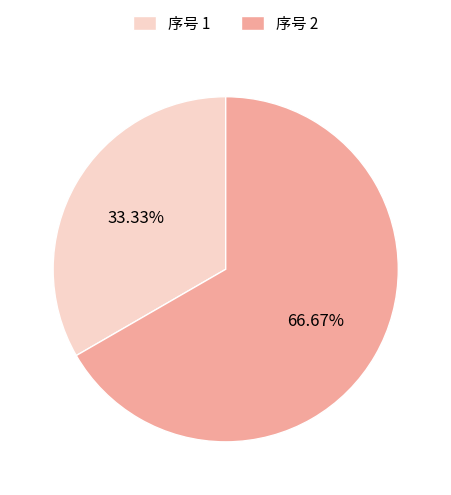

Which has a higher value, 序号 2 or 序号 1?

序号 2